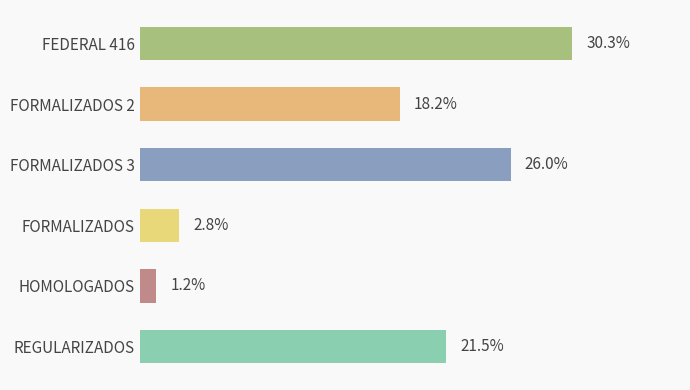

Are the bars horizontal?

Yes